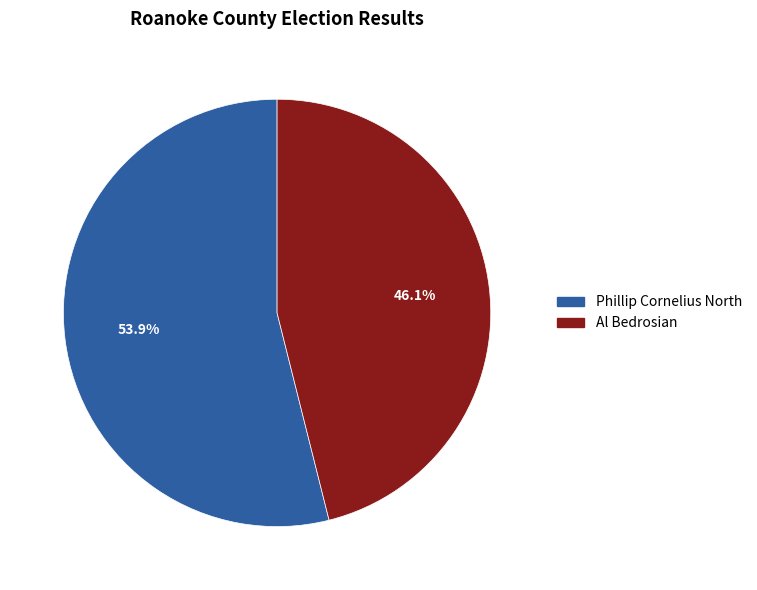

Combined, what portion of the pie is Al Bedrosian and Phillip Cornelius North?

100.0%